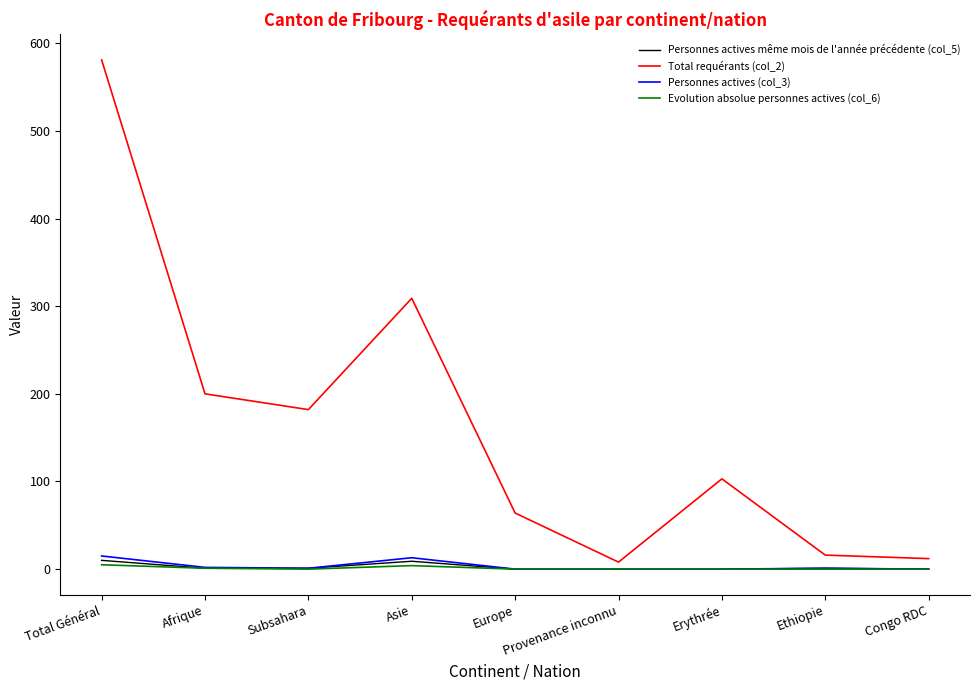

At which category is the sum across all series the highest?

Total Général